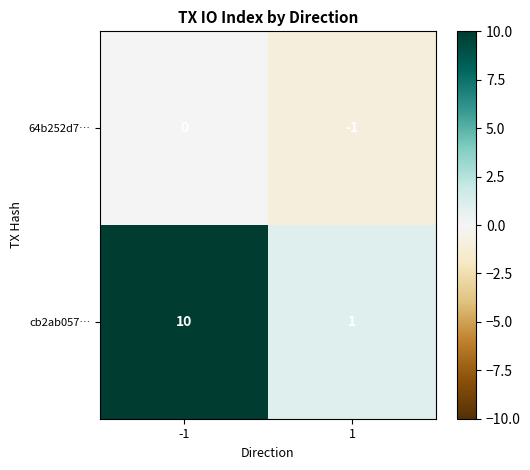

The value of 64b252d7… at -1 is 0. True or false?

True